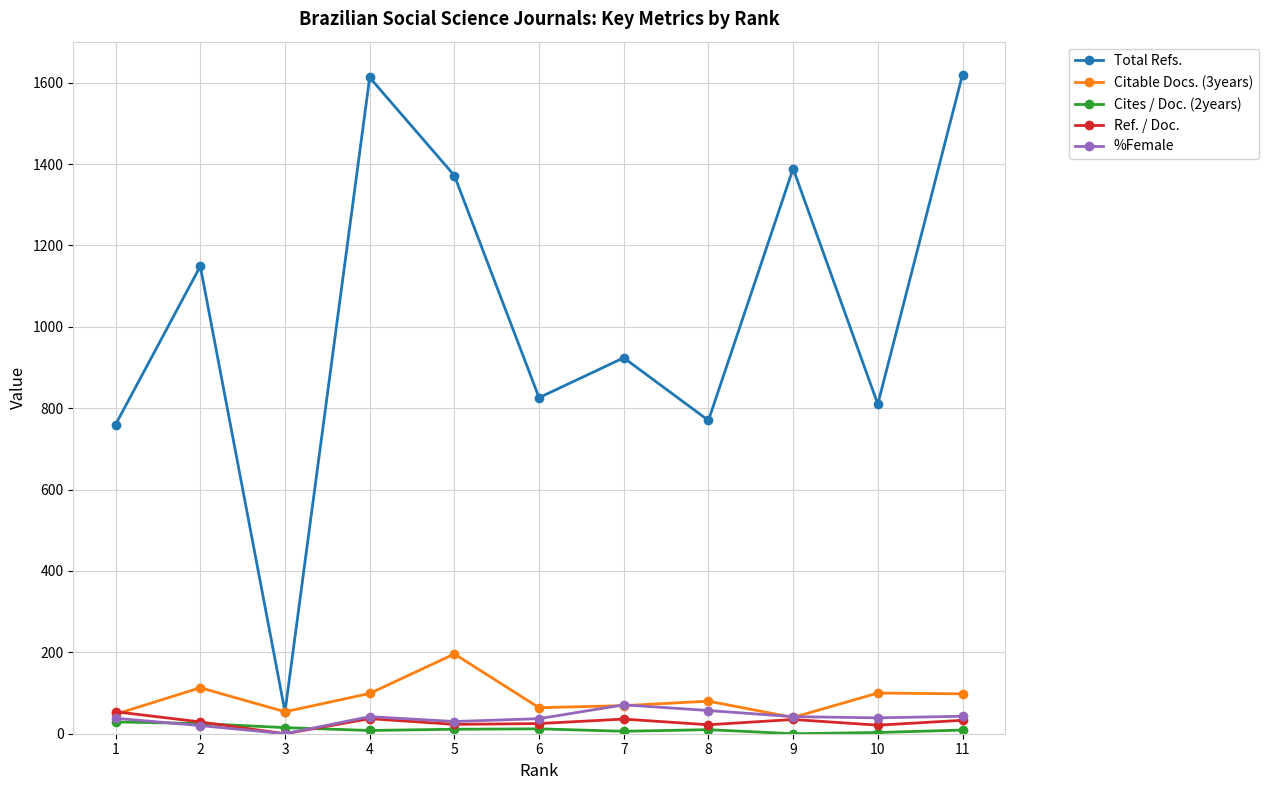

What is the sum of all Ref. / Doc. values?

315